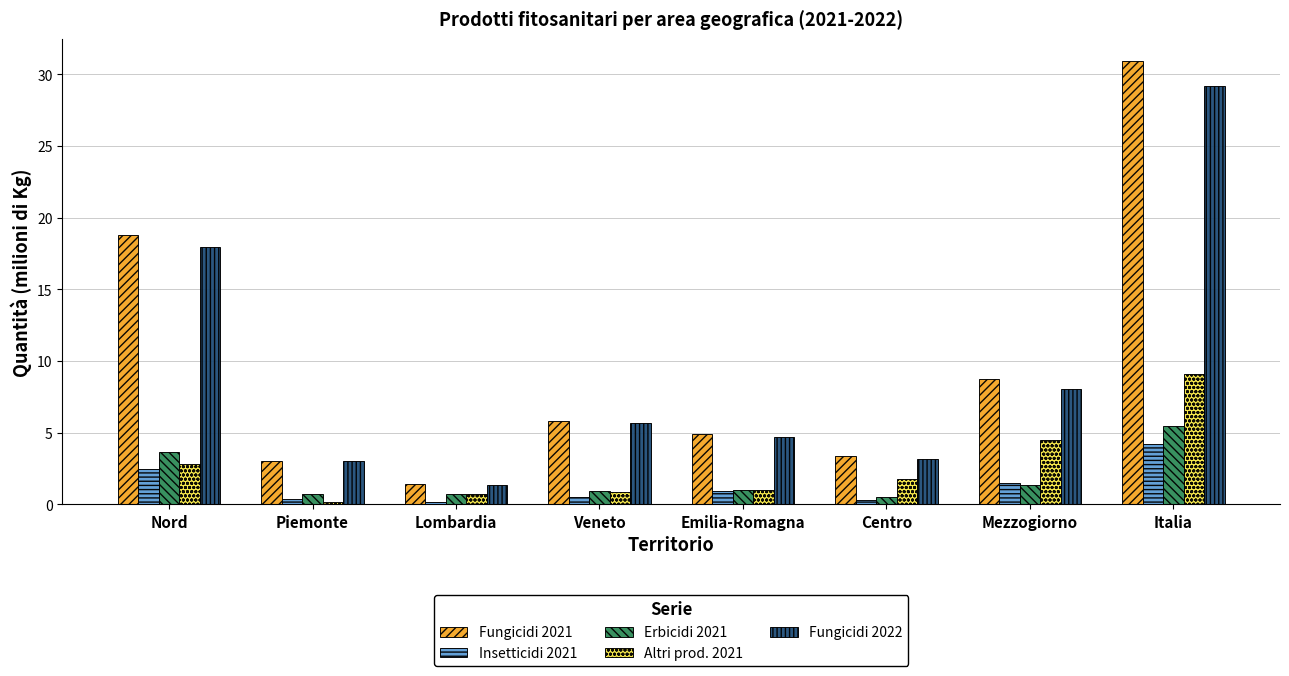

How many groups of bars are there?

8